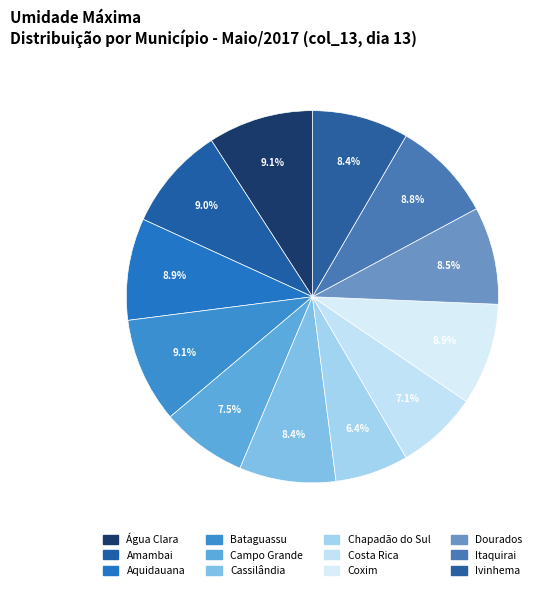

Rank the categories by value from lowest to highest.

Chapadão do Sul, Costa Rica, Campo Grande, Cassilândia, Ivinhema, Dourados, Itaquirai, Aquidauana, Coxim, Amambai, Água Clara, Bataguassu